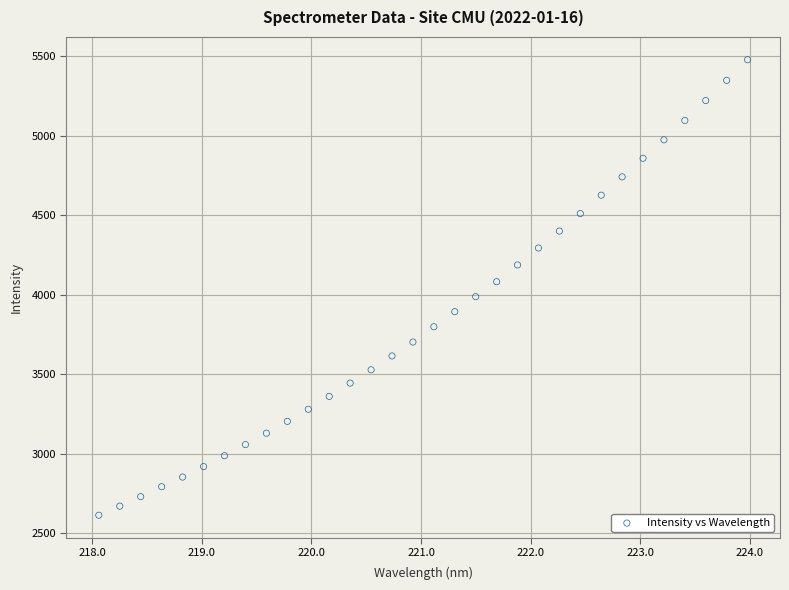

What is the range of Y values (max minus min)?

2863.9